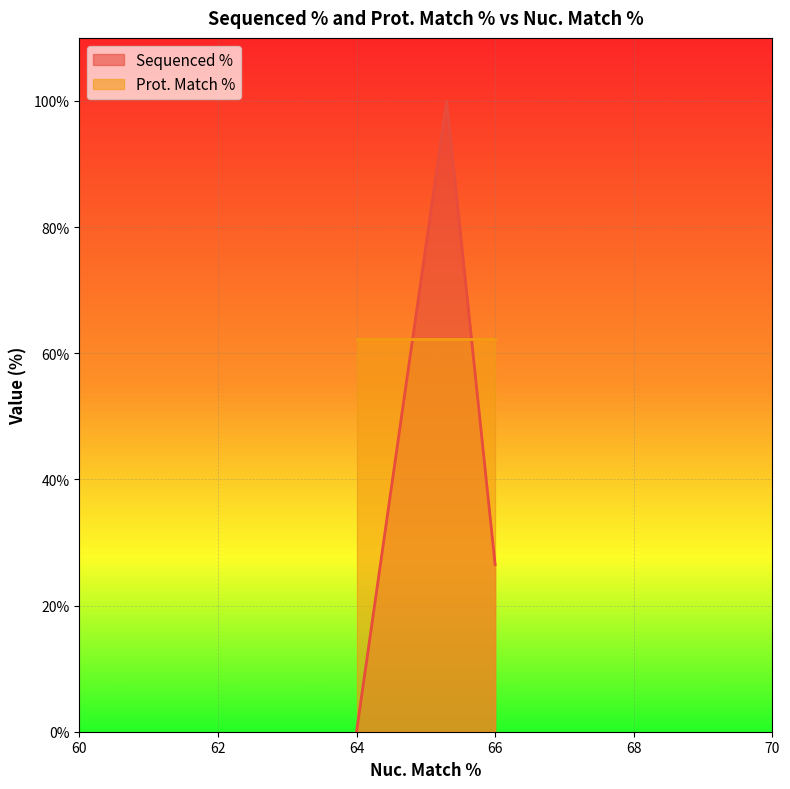

What is the difference between the highest and lowest values at 64?

62.2